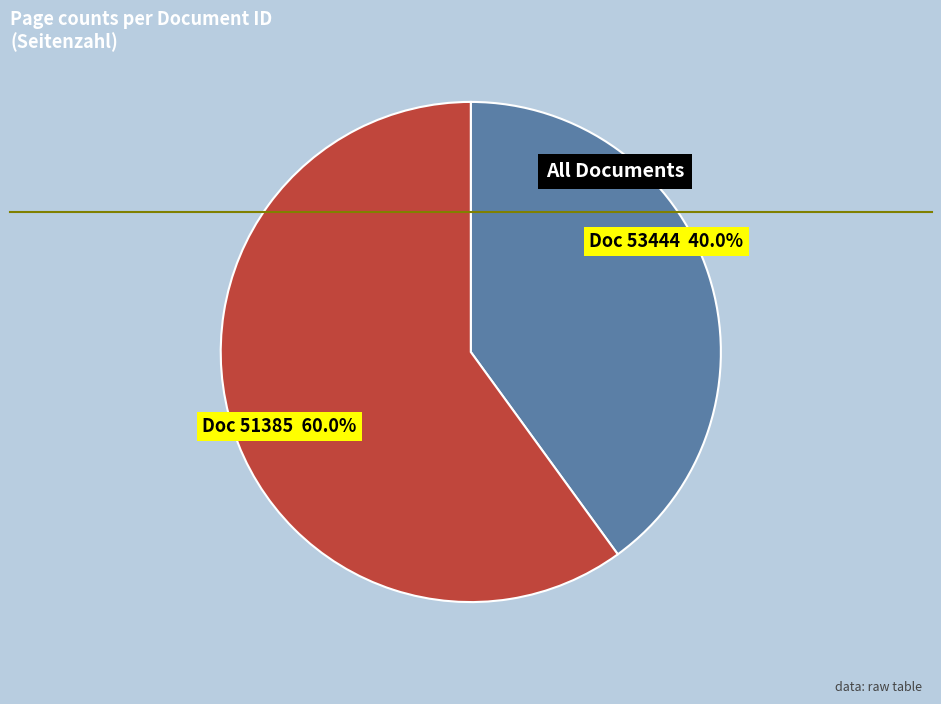

Does any single category account for the majority?

Yes